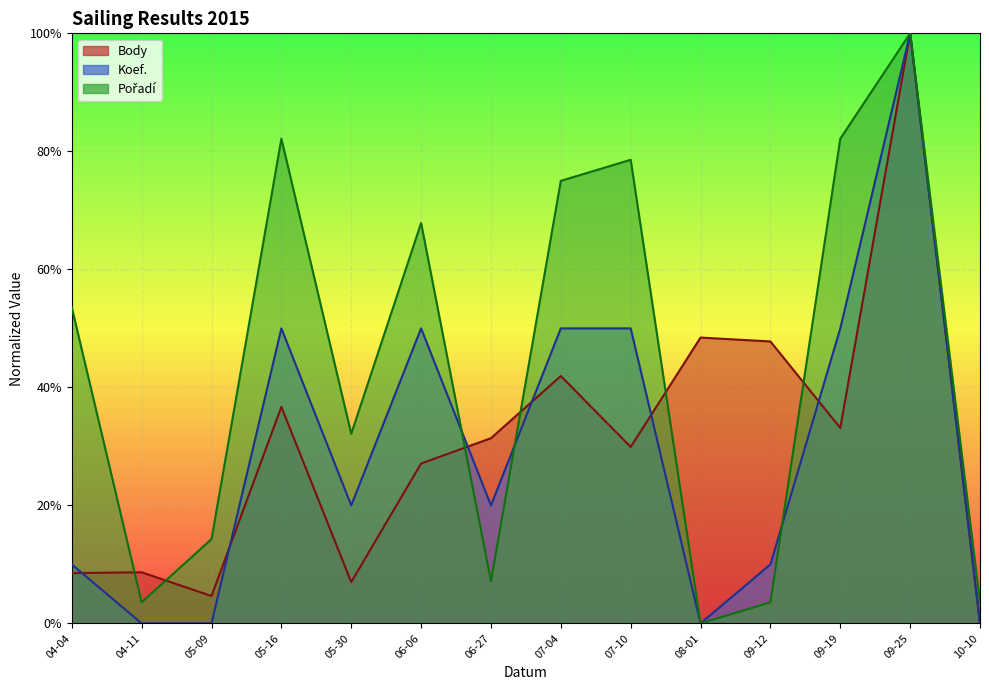

At how many categories does at least one series exceed 70?

5